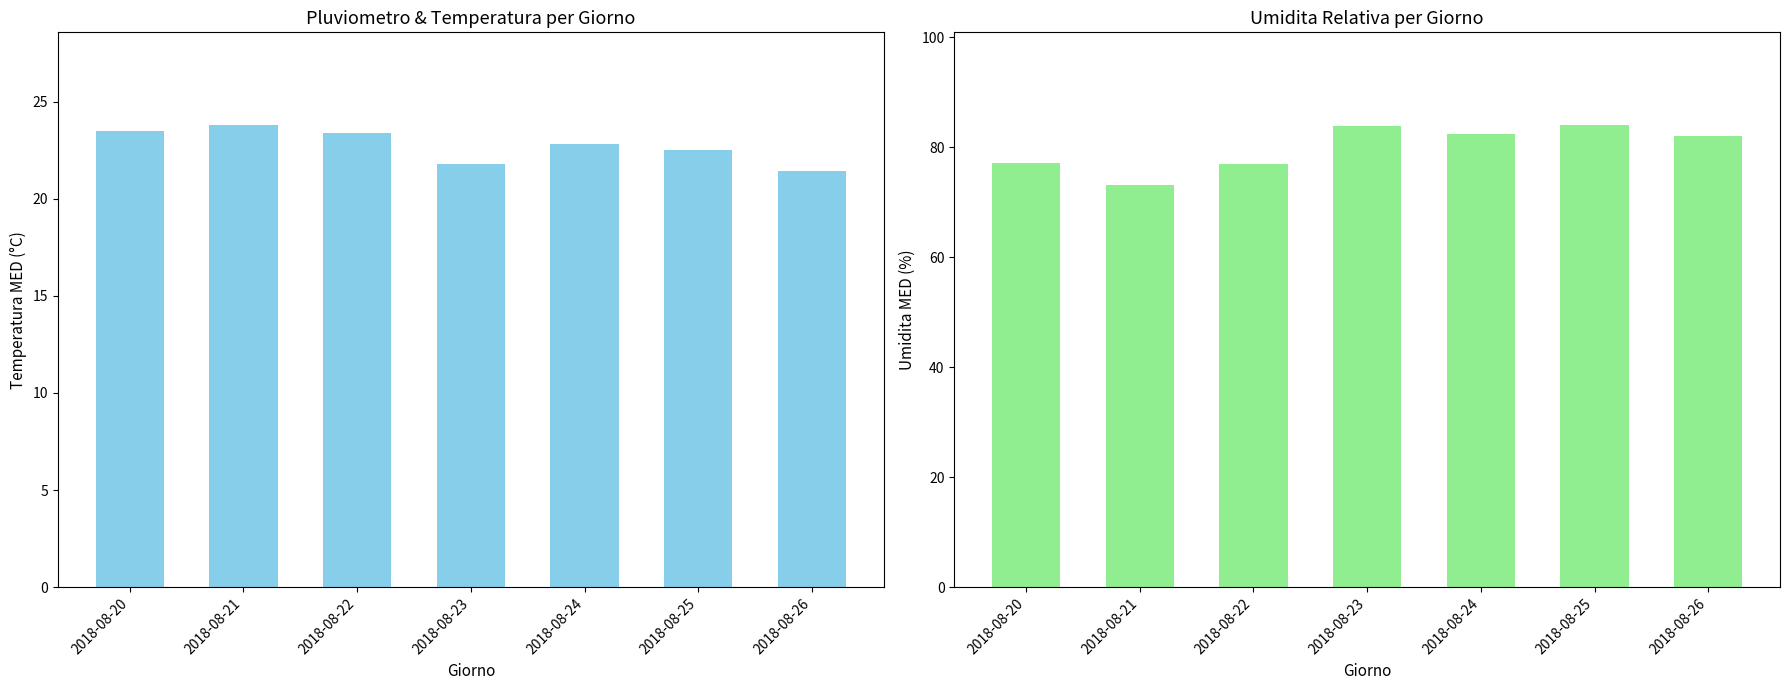

What is the difference between the maximum and minimum values in the Umidita MED (%) series?

11.0